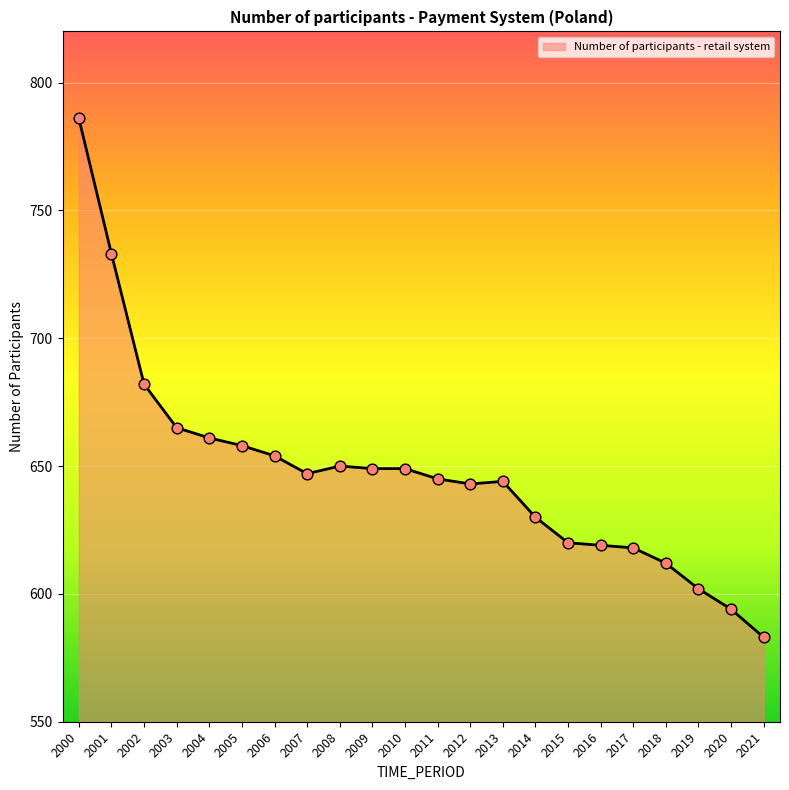

Approximately how many times larger is the value at 2004 compared to 2014?

1.0